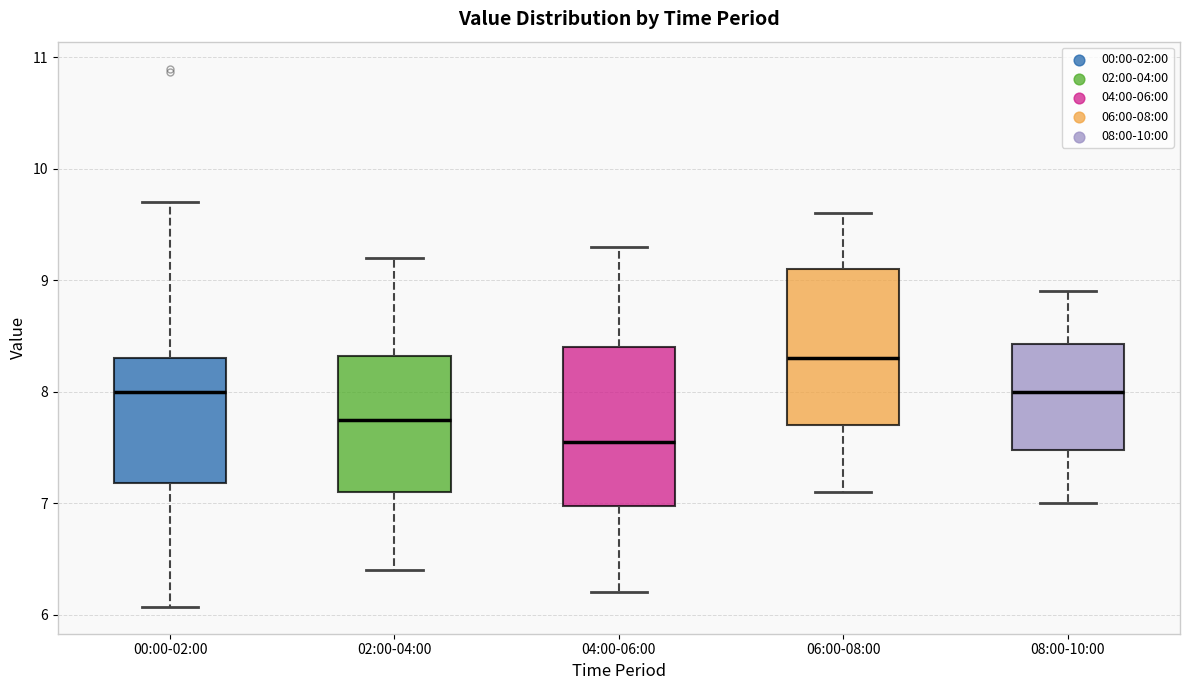

Where does the median line of the box for 08:00-10:00 sit on the y-axis? The values are not printed on the chart, so give them approximately, as read against the axis.

8.0